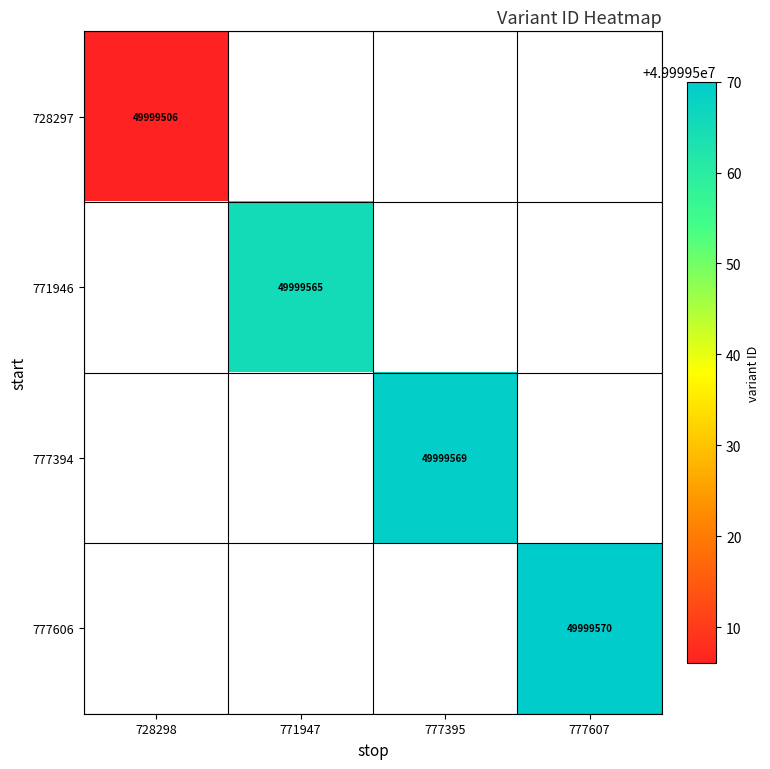

The 728297 series shows 78465831 at 728298. True or false?

False